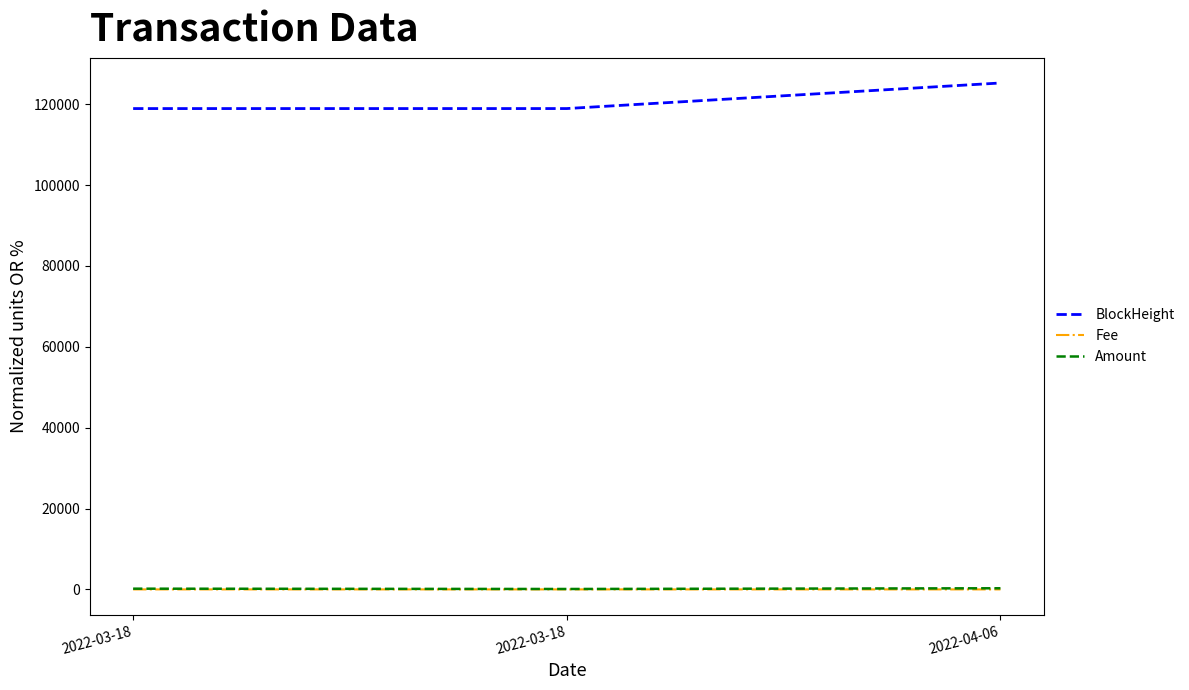

The value of Amount at 2022-03-18 is 176.7. True or false?

False